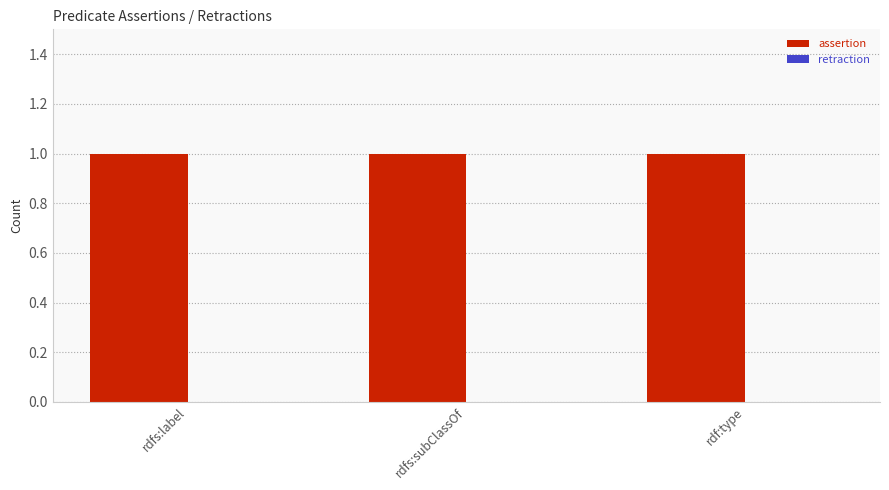

Which series has the largest total across all categories?

assertion